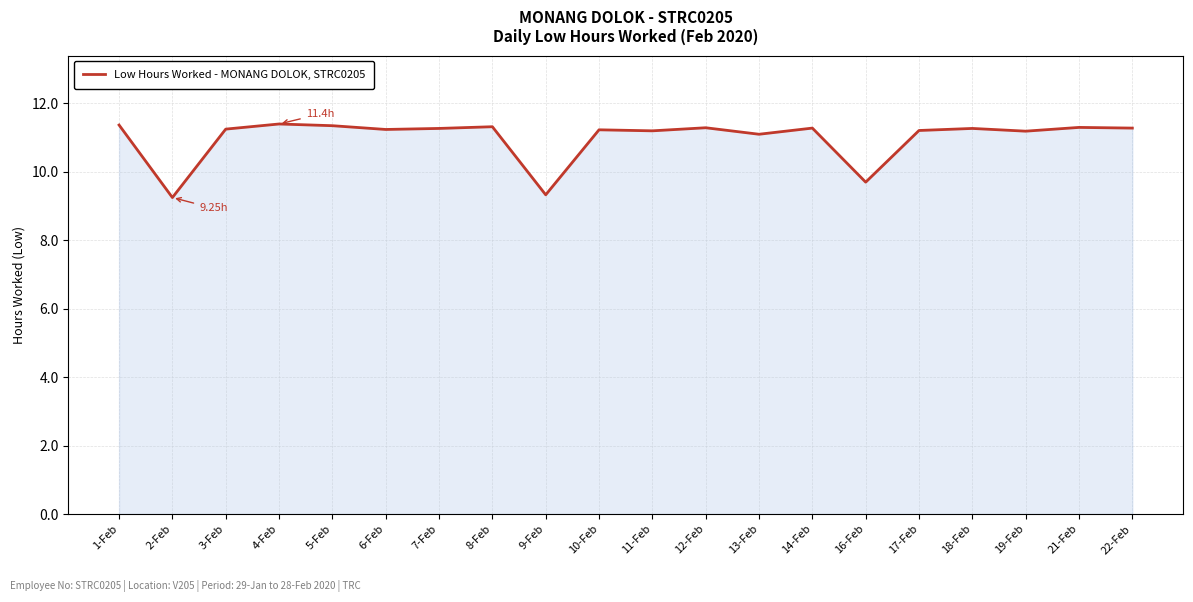

The value at 17-Feb is 11.2. True or false?

True